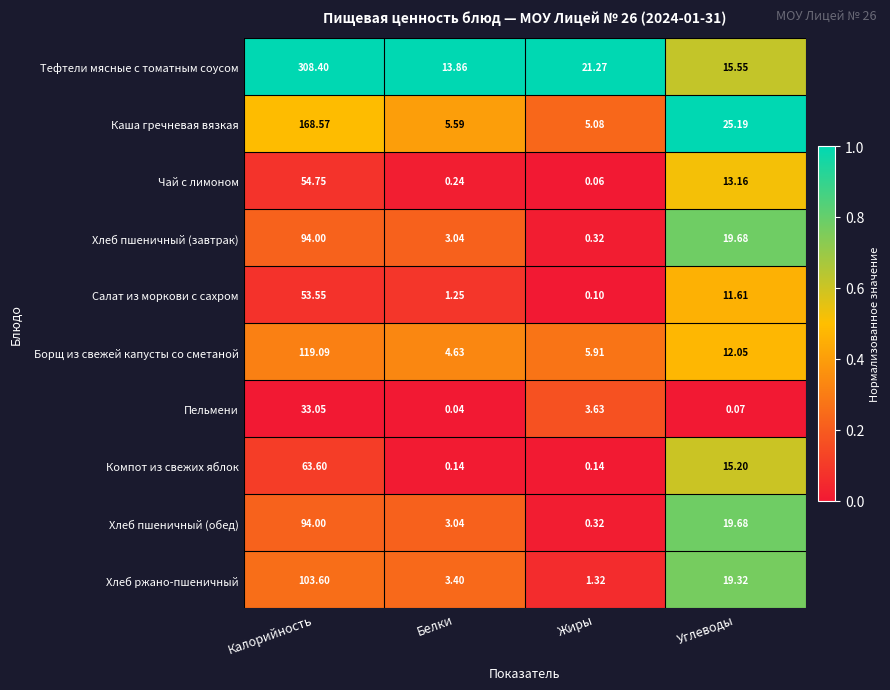

List the labels in order of Хлеб ржано-пшеничный value, smallest first.

Жиры, Белки, Углеводы, Калорийность